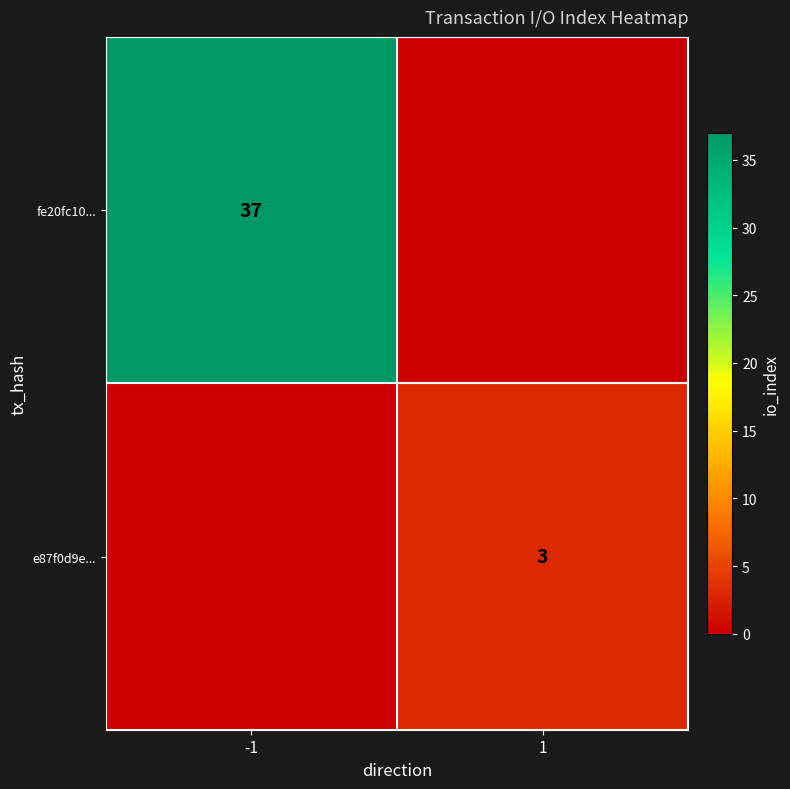

The value of e87f0d9e... at 1 is 3. True or false?

True